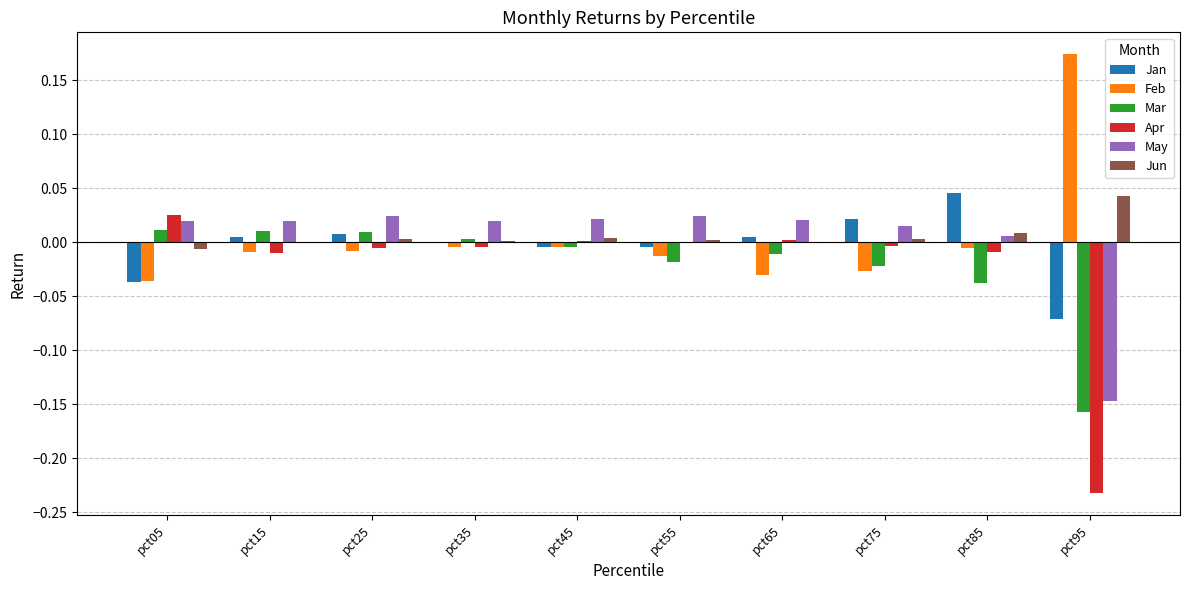

The Apr series shows -0.0 at pct55. True or false?

True